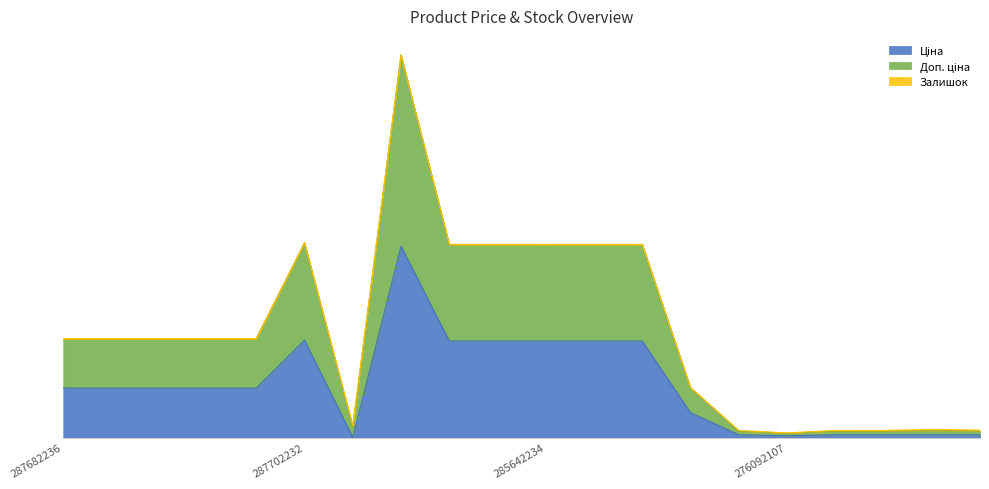

List the labels in order of Доп. ціна value, smallest first.

276092107, 276092104, 276092105, 276092108, 276092035, 276092103, 283972211, 284392211, 287682236, 287682235, 287682234, 287682233, 287682231, 285642231, 285642234, 285642235, 285642236, 285642233, 287702232, 285662232